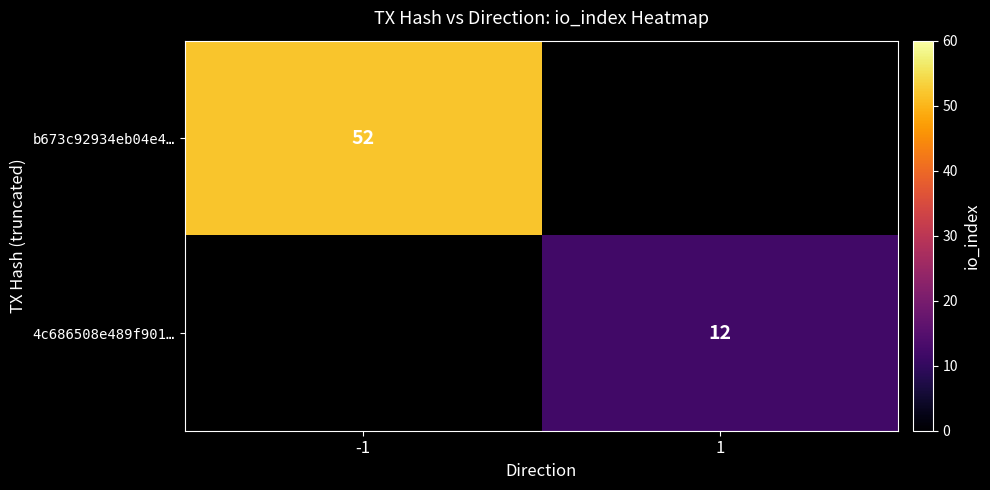

Is it true that 4c686508e489f901… equals 12 at 1?

True